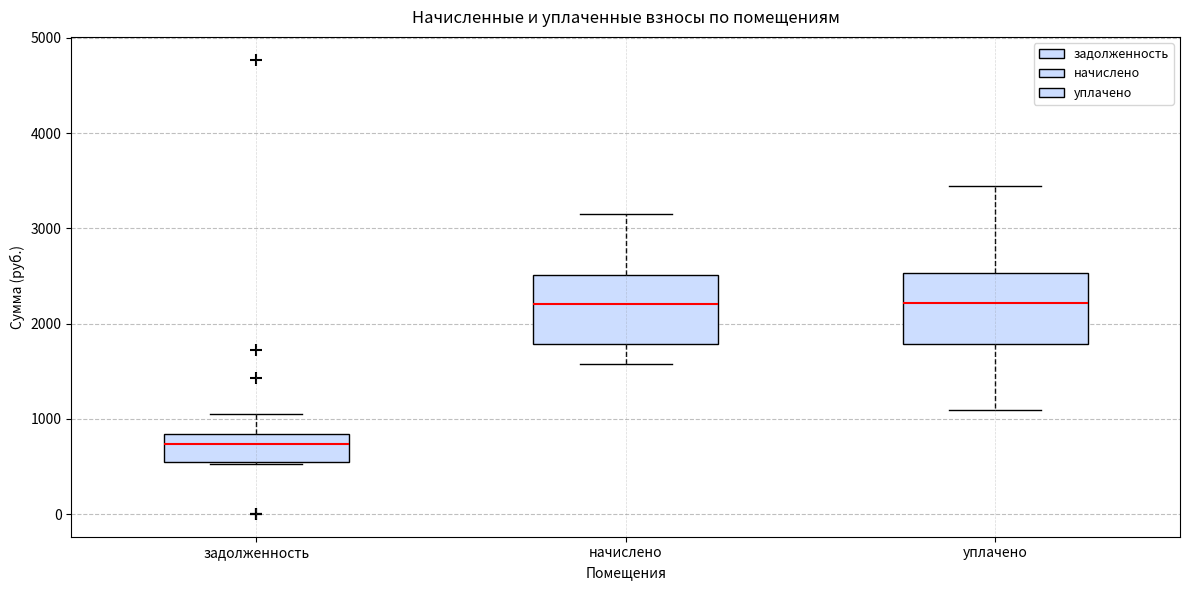

Reading left to right, transcribe this box plot: for each box, give where its median line is, the range the box spans, and where its two whiskers end, as read against the y-axis. The values are not printed on the chart, so give them approximately, as read against the axis.

задолженность: median 700, box 500 to 800, whiskers 500 to 1000
начислено: median 2200, box 1800 to 2500, whiskers 1600 to 3100
уплачено: median 2200, box 1800 to 2500, whiskers 1100 to 3400